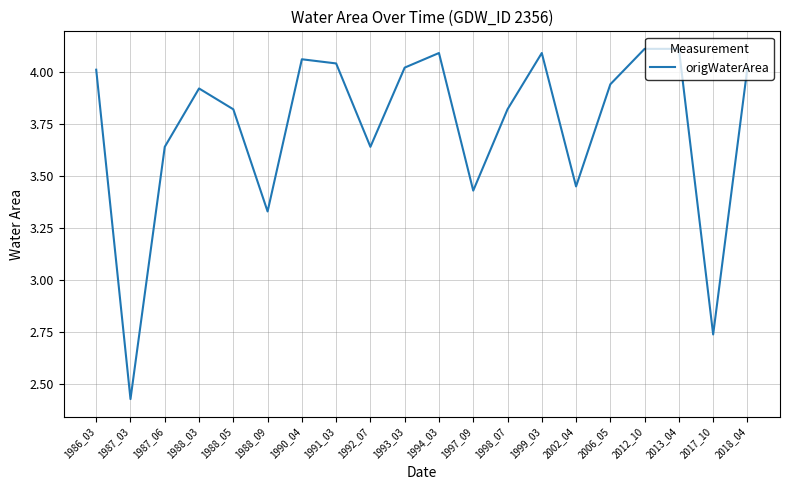

At which category does the data reach its first local peak?

1988_03